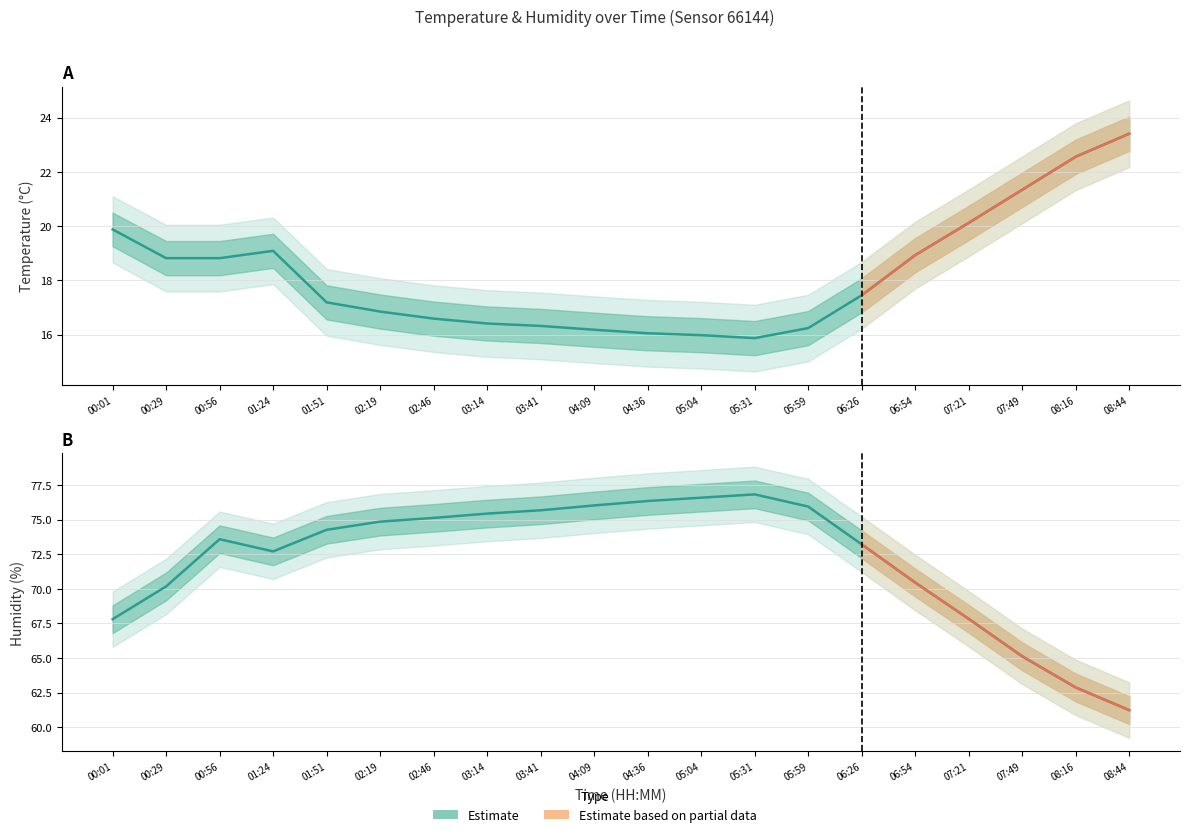

True or false: humidity and temperature cross at least once.

False